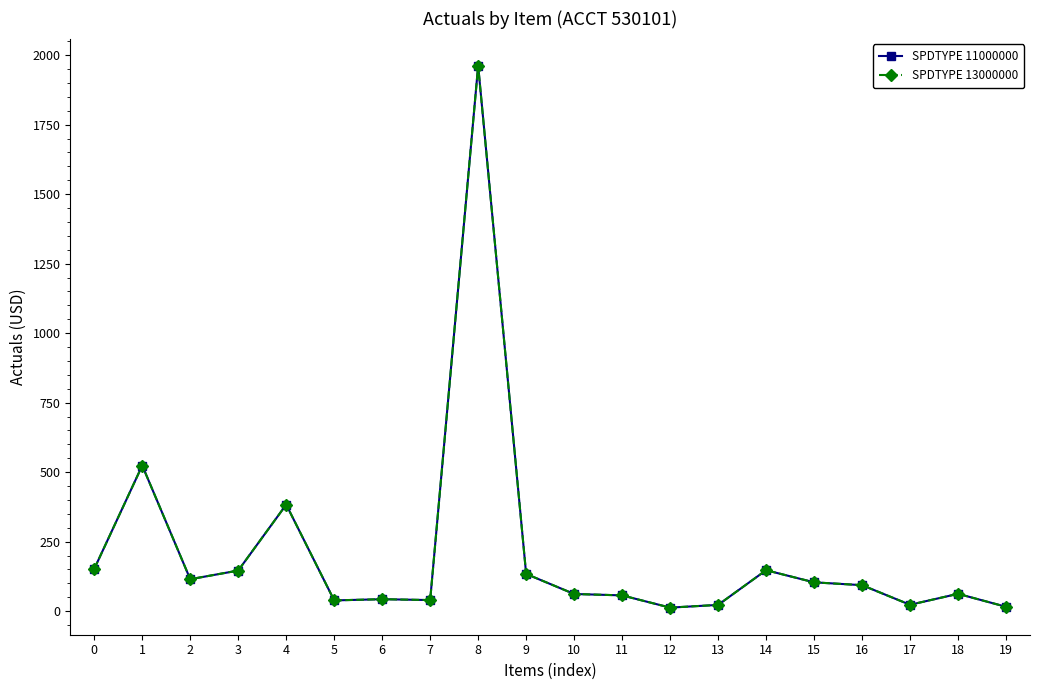

Where is SPDTYPE 11000000 nearest to the value 987?

1